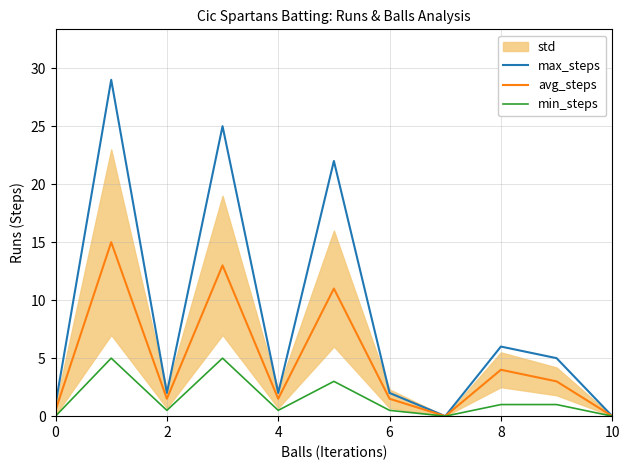

Is the value of min_steps at 4 greater than the value of avg_steps at 2?

No